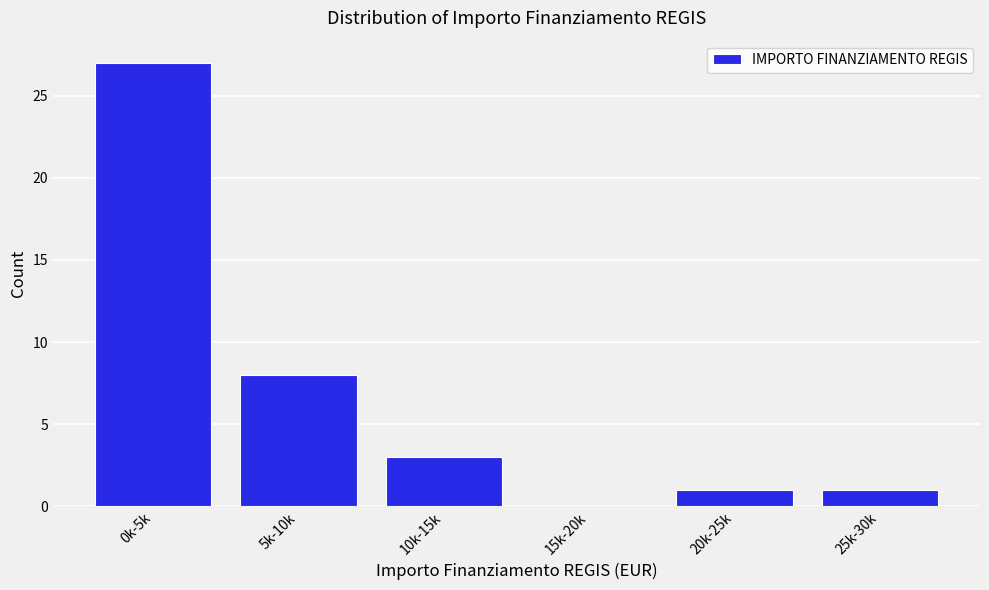

Reading right to left, list all the values displayed in this chart.

25k-30k=1	20k-25k=1	15k-20k=0	10k-15k=3	5k-10k=8	0k-5k=27